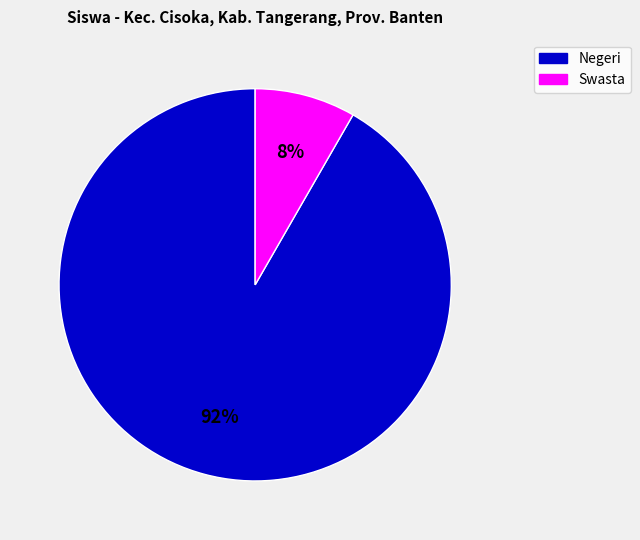

To the nearest percent, what is the average slice percentage?

50%